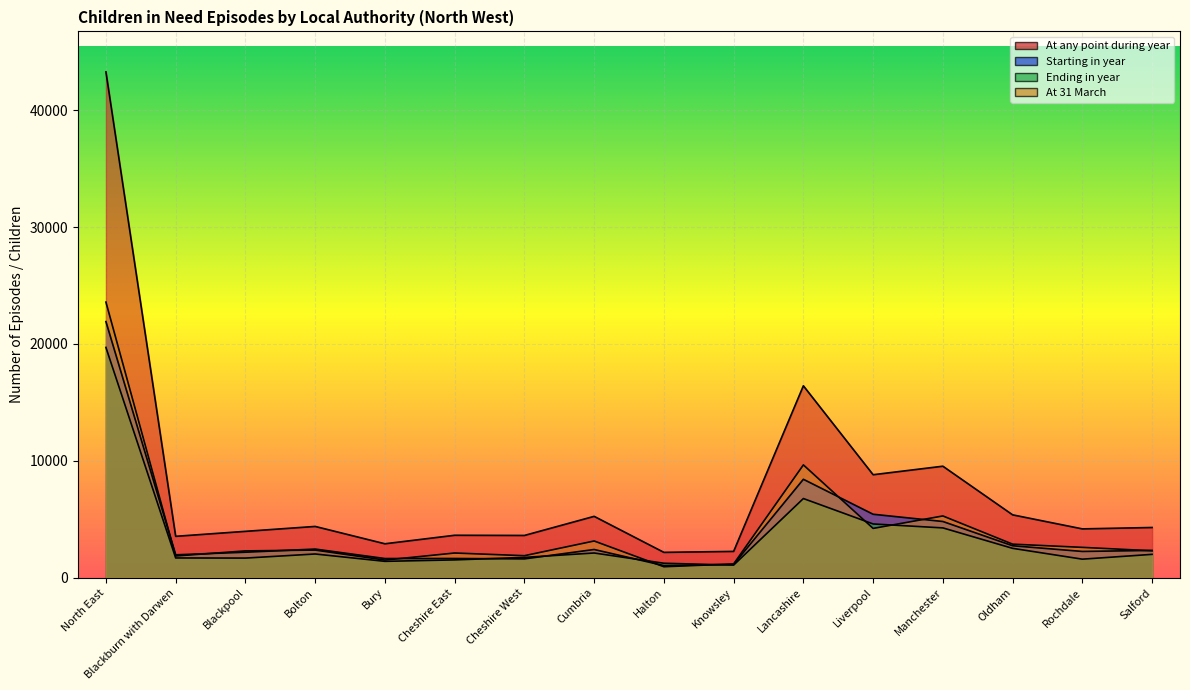

How many data points does each series have?

16